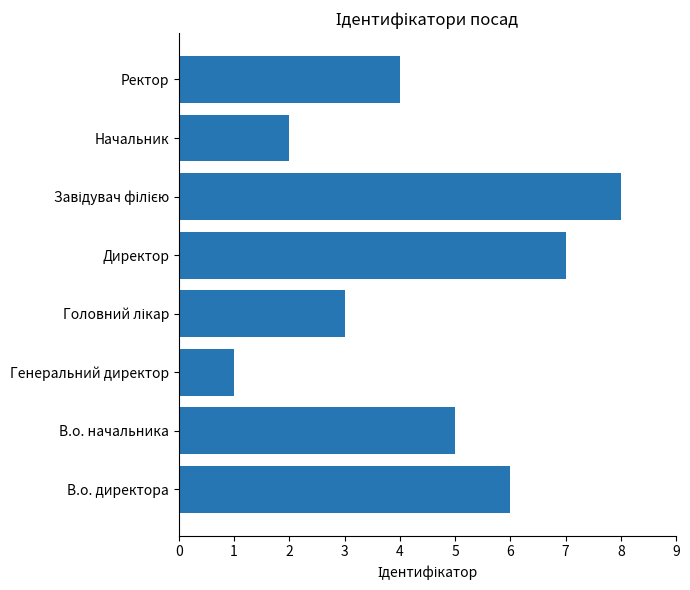

Read the value at Директор.

7